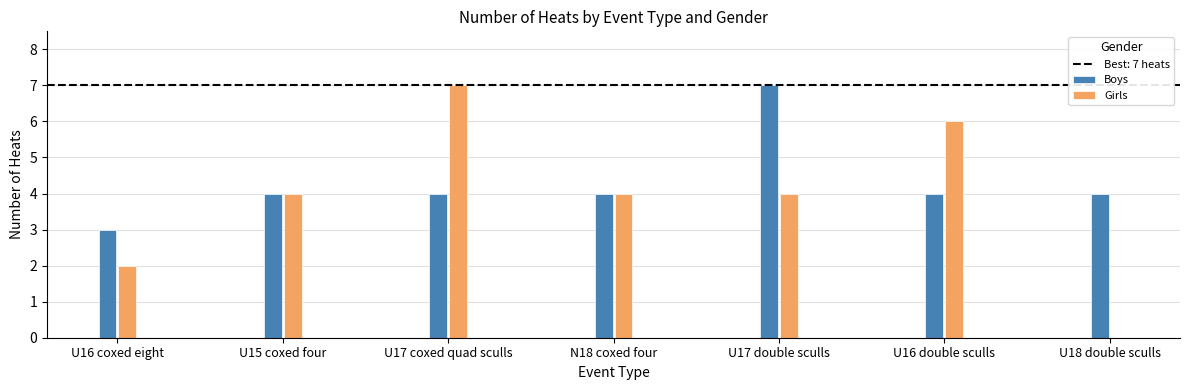

True or false: Girls has a value of 0 at U16 coxed eight.

False